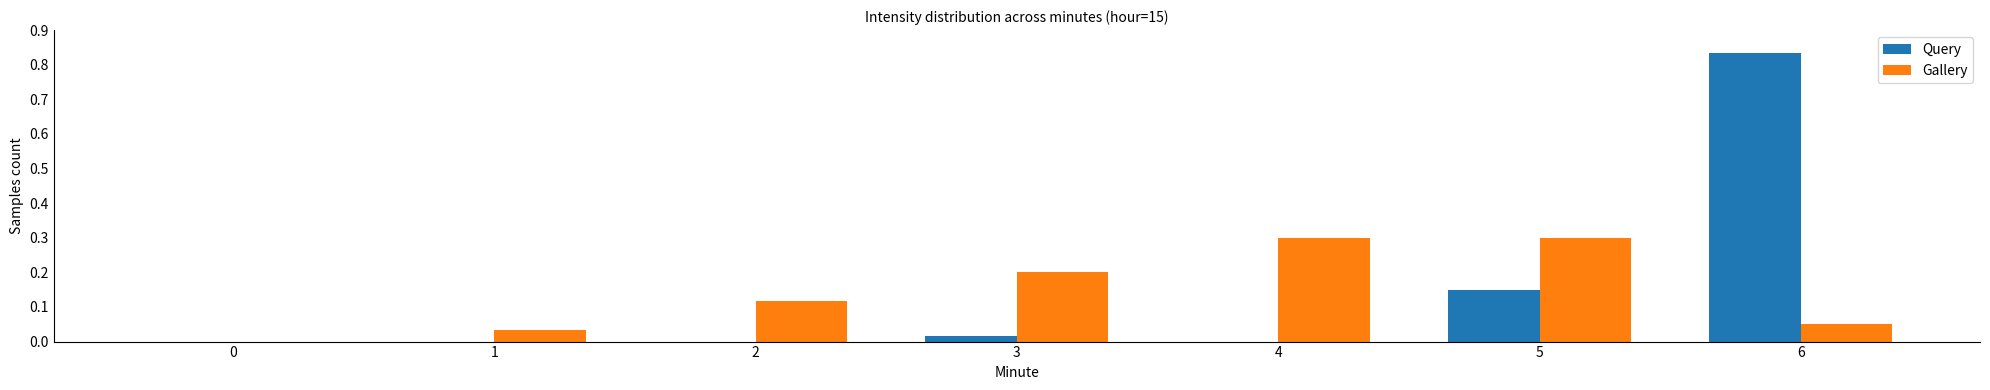

Between 0 and 4, which series saw the biggest shift?

Gallery